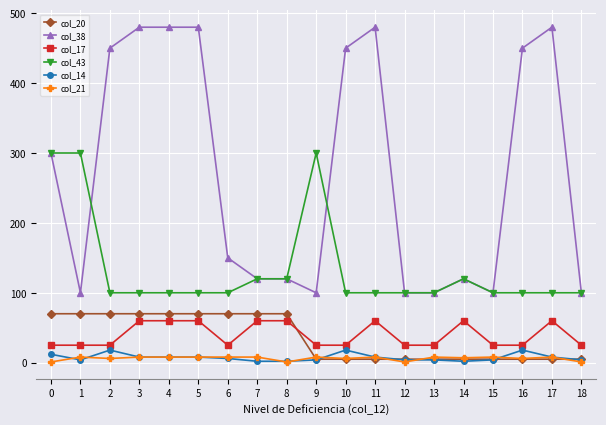

True or false: col_38 has a value of 57 at 14.

False